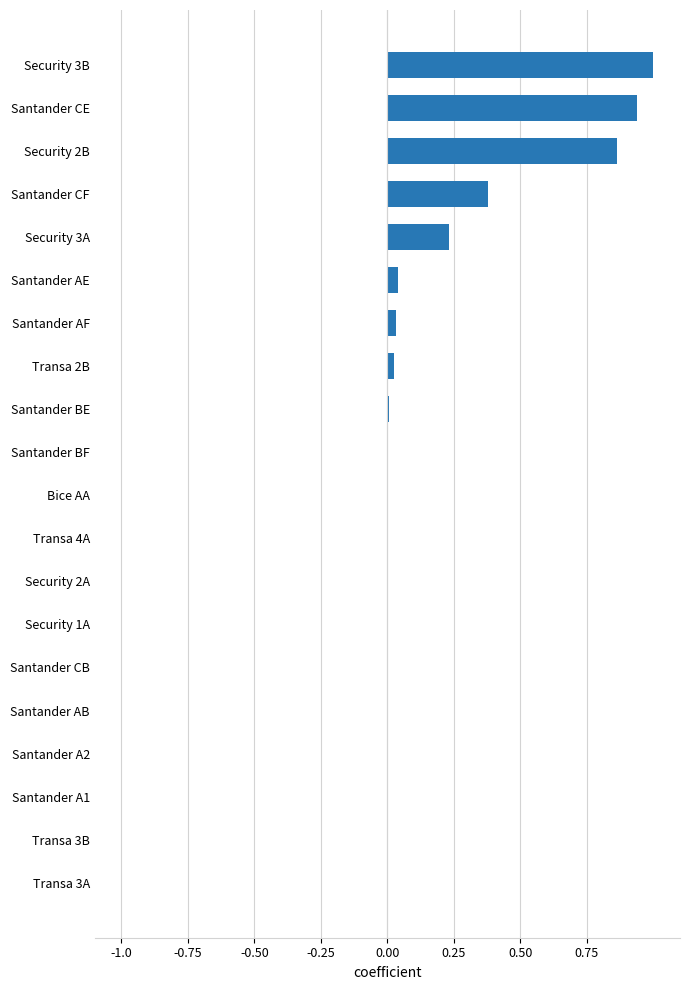

What is the greatest value displayed?

1.0